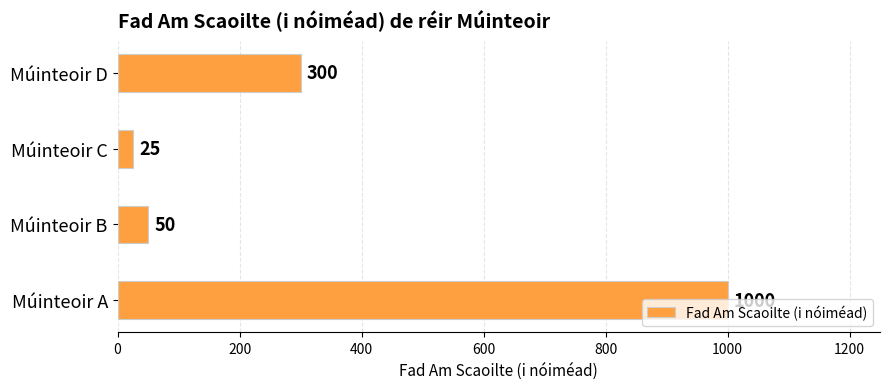

Count the number of data series in this chart.

1